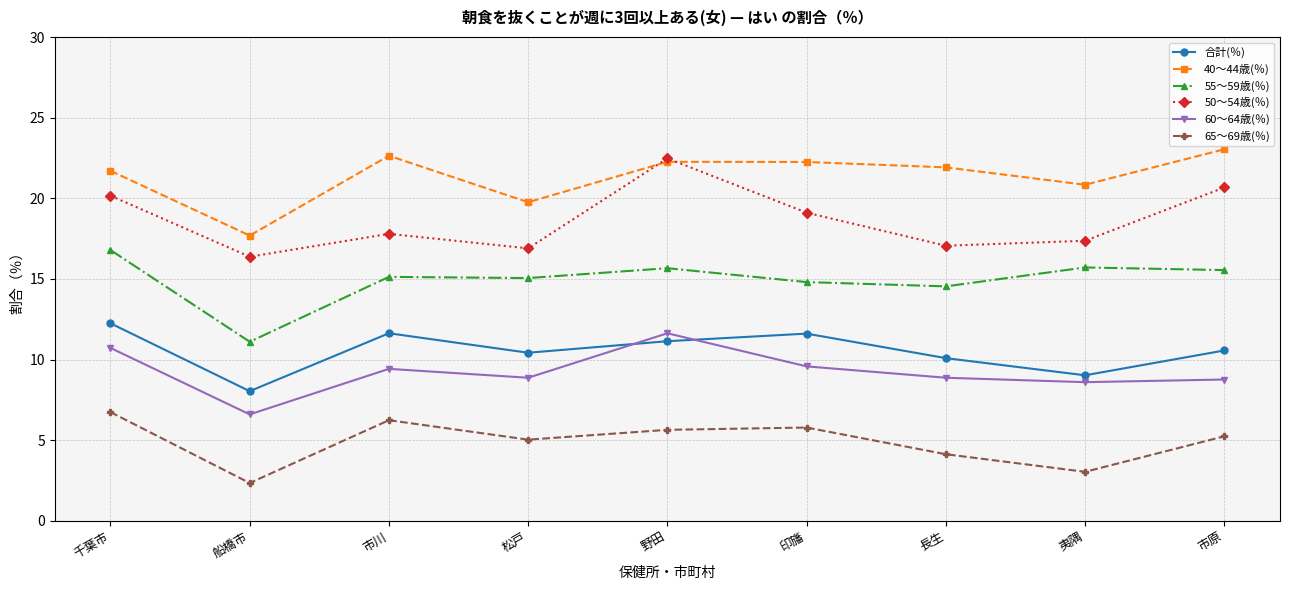

Which category has the highest value across all series?

市原